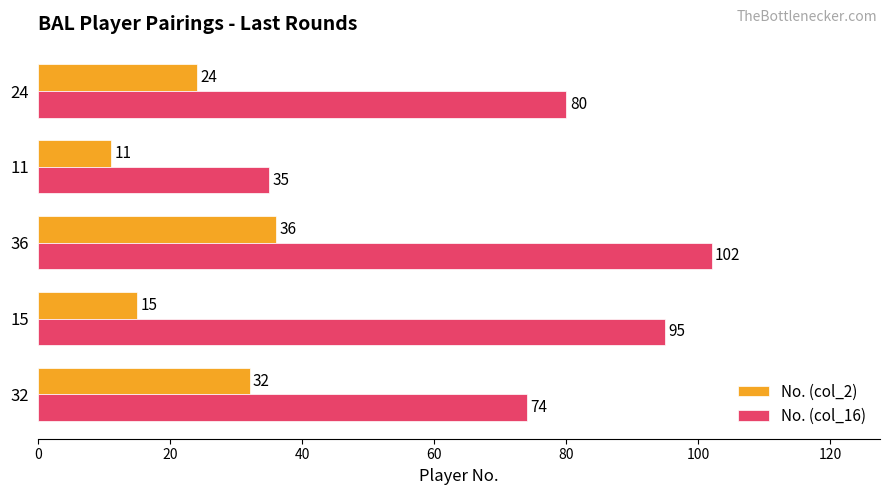

What is the smallest value displayed?

11